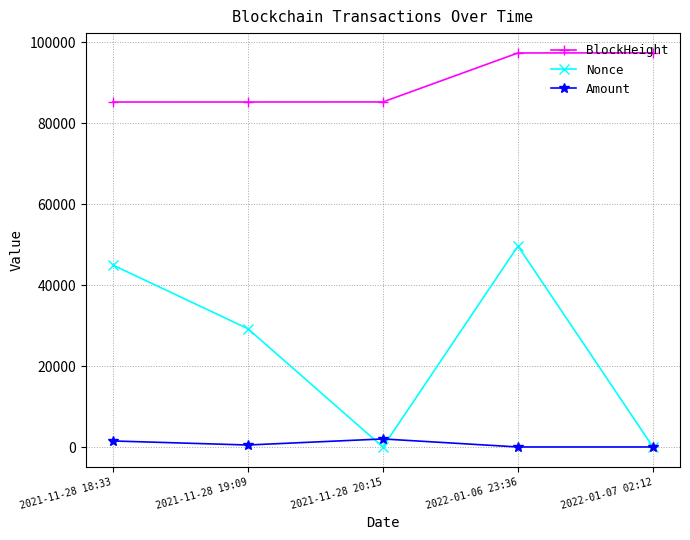

Rank the series by their average value, from highest to lowest.

BlockHeight, Nonce, Amount